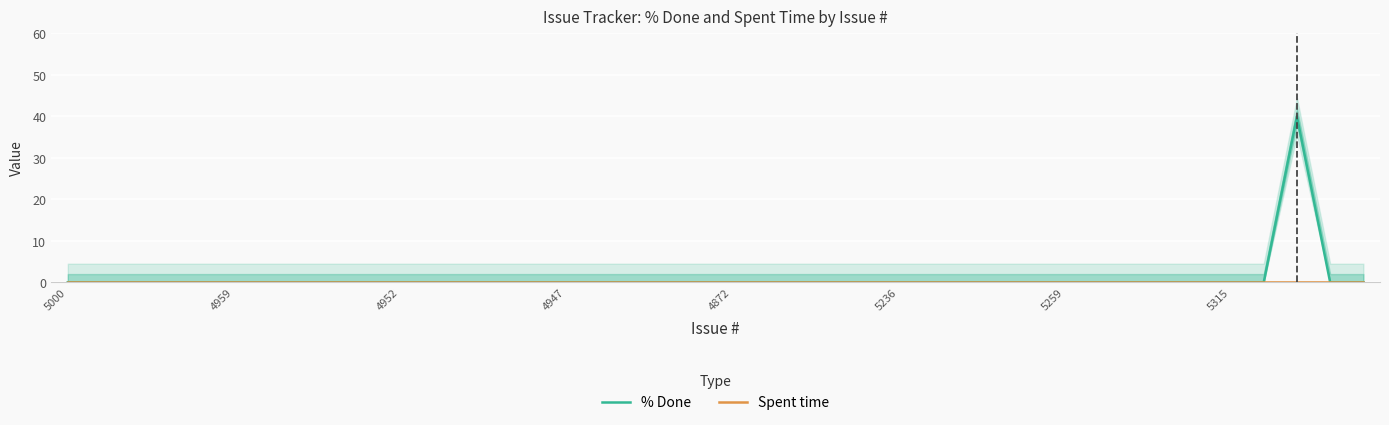

At which category is the sum across all series the highest?

37